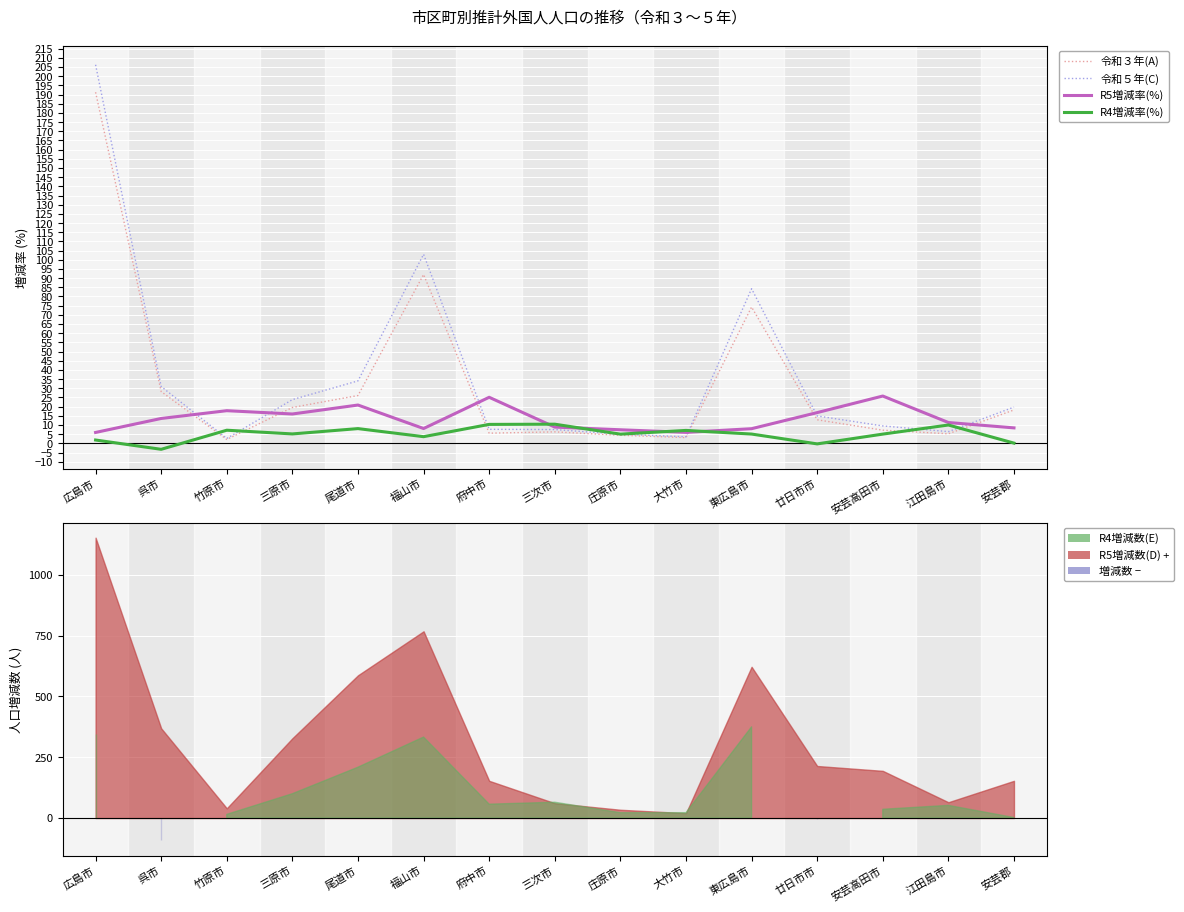

At how many categories does at least one series exceed 52?

3